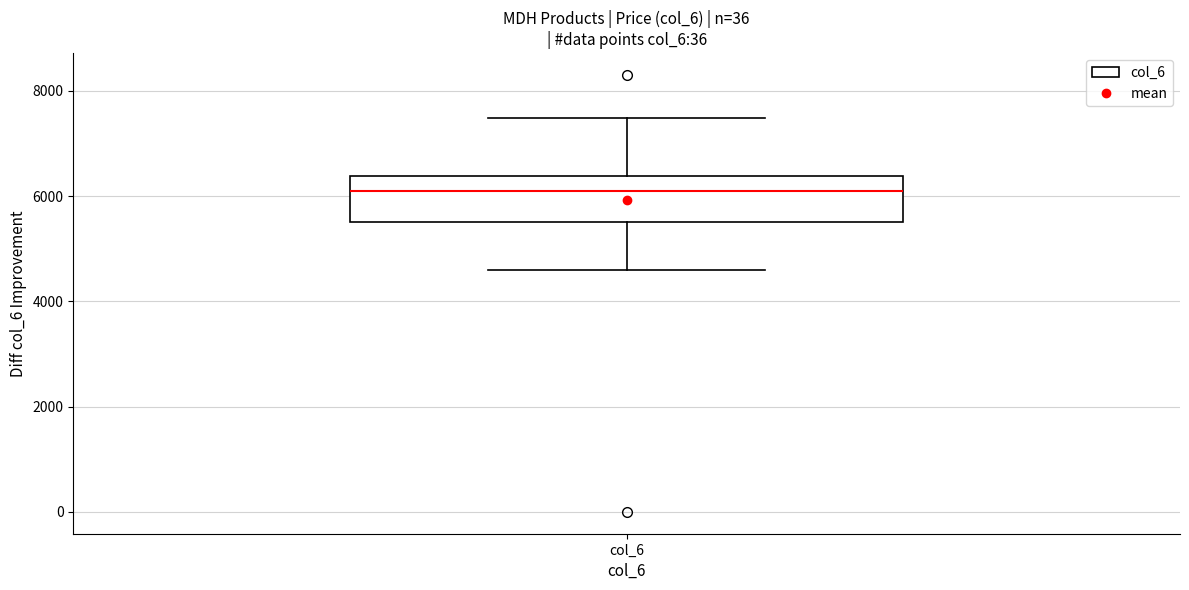

Transcribe this box plot: give where the median line is, the range the box spans, and where the two whiskers end, as read against the y-axis. The values are not printed on the chart, so give them approximately, as read against the axis.

median 6000, box 5600 to 6400, whiskers 4600 to 7400